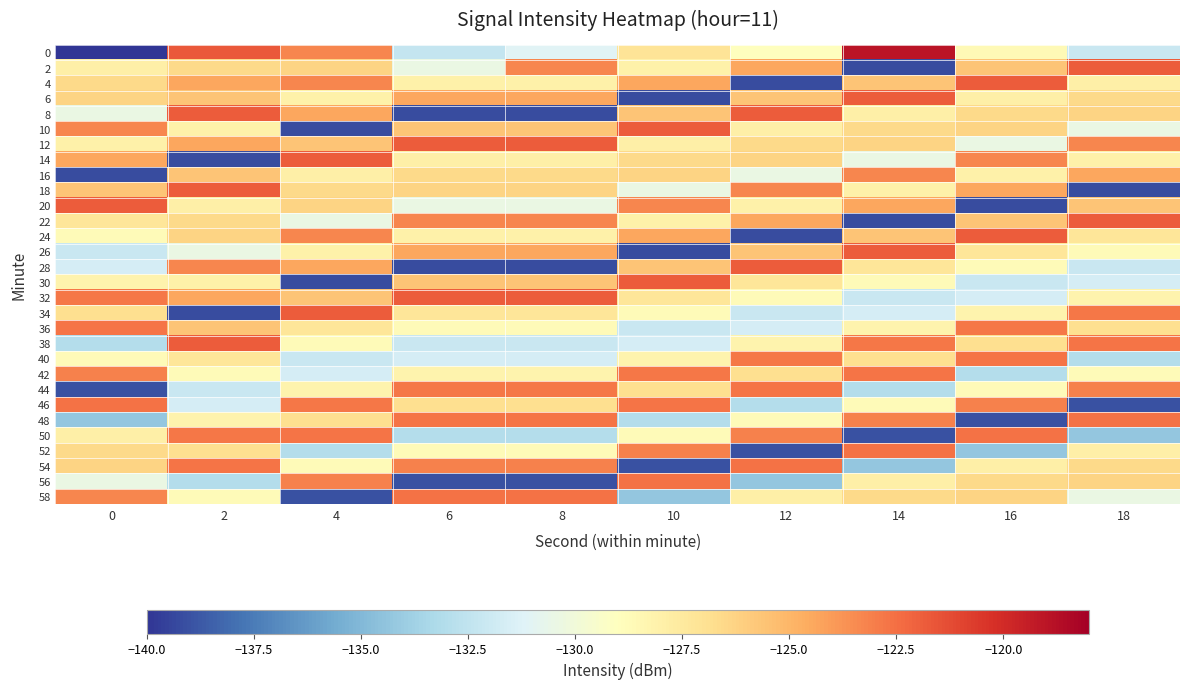

What is the spread (max minus min) of values at 12?

17.4